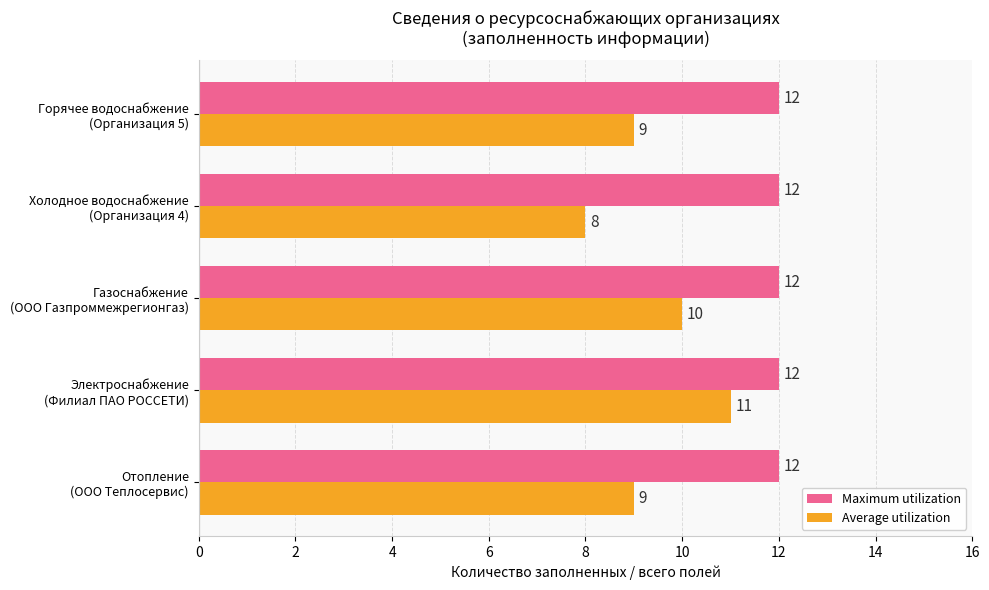

Count the Average utilization values in the range 9 to 10.

3